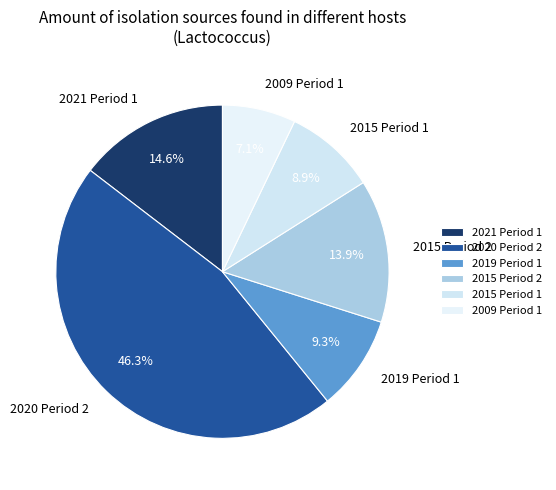

Between 2015 Period 1 and 2009 Period 1, which is larger?

2015 Period 1